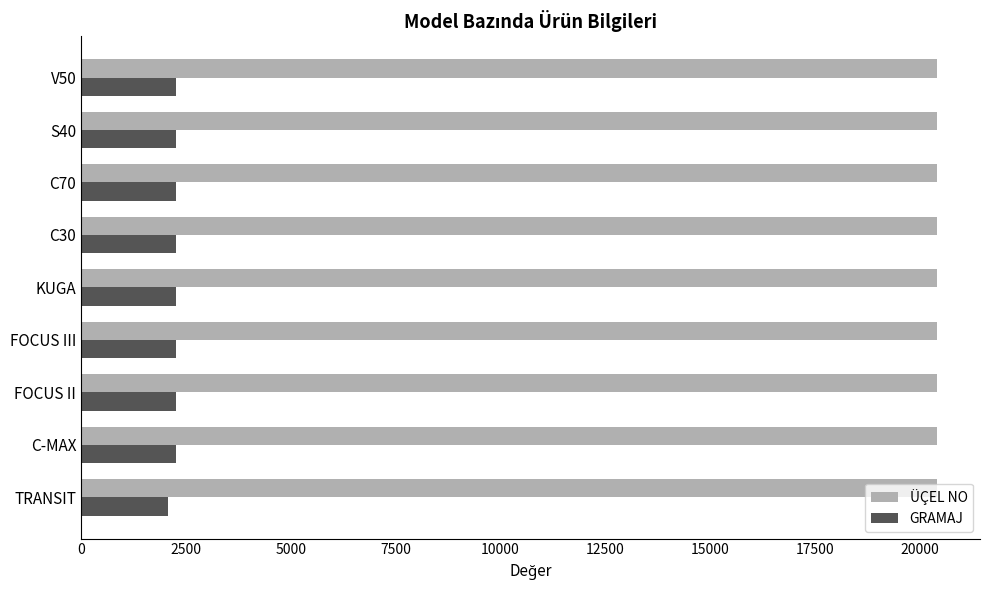

What is the average value of the GRAMAJ series?

2230